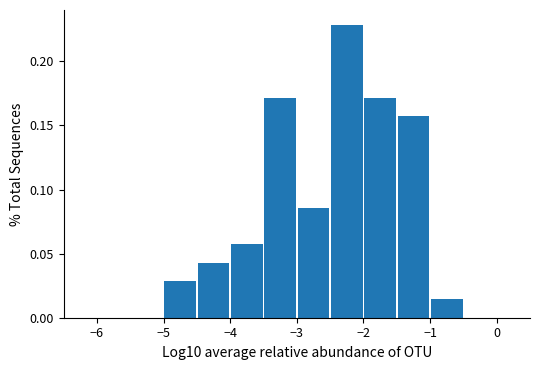

Reading left to right, transcribe this chart: for each bar, give the range it covers on the x-axis and its height. The values are not printed on the chart, so give them approximately, as read against the axis.

-6.0 to -5.5: 0
-5.5 to -5.0: 0
-5.0 to -4.5: 0.030
-4.5 to -4.0: 0.045
-4.0 to -3.5: 0.055
-3.5 to -3.0: 0.170
-3.0 to -2.5: 0.085
-2.5 to -2.0: 0.230
-2.0 to -1.5: 0.170
-1.5 to -1.0: 0.155
-1.0 to -0.5: 0.015
-0.5 to 0.0: 0